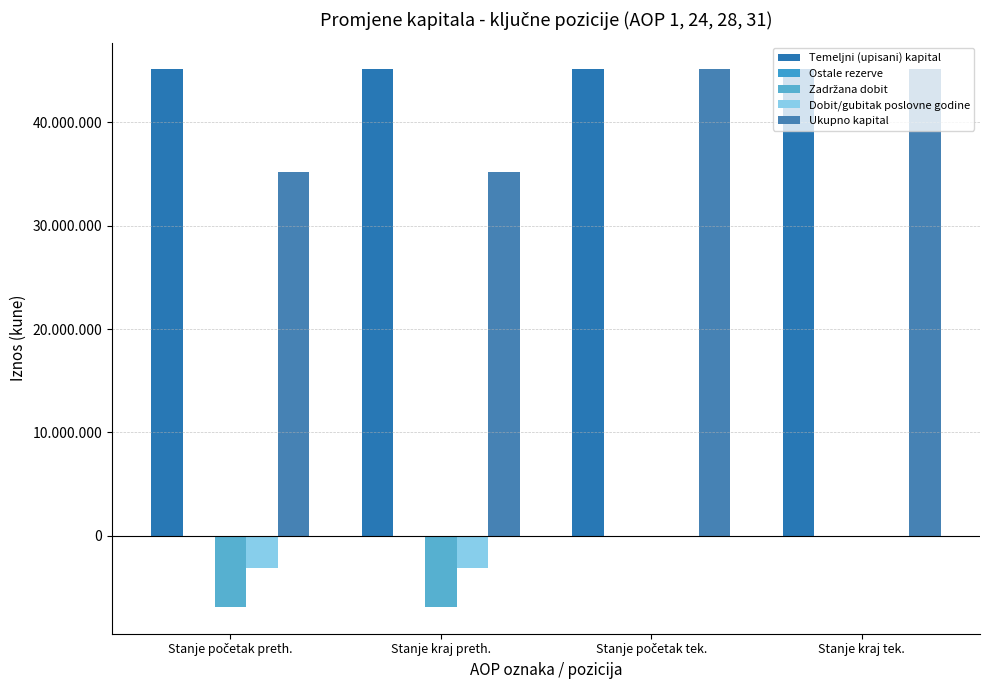

Reading right to left, transcribe all the data shown in this chart.

Temeljni (upisani) kapital: 45119160	45119160	45119160	45119160
Ostale rezerve: 0	0	1146	1146
Zadržana dobit: 0	0	-6870515	-6870515
Dobit/gubitak poslovne godine: 0	0	-3079469	-3079469
Ukupno kapital: 45119160	45119160	35170322	35170322